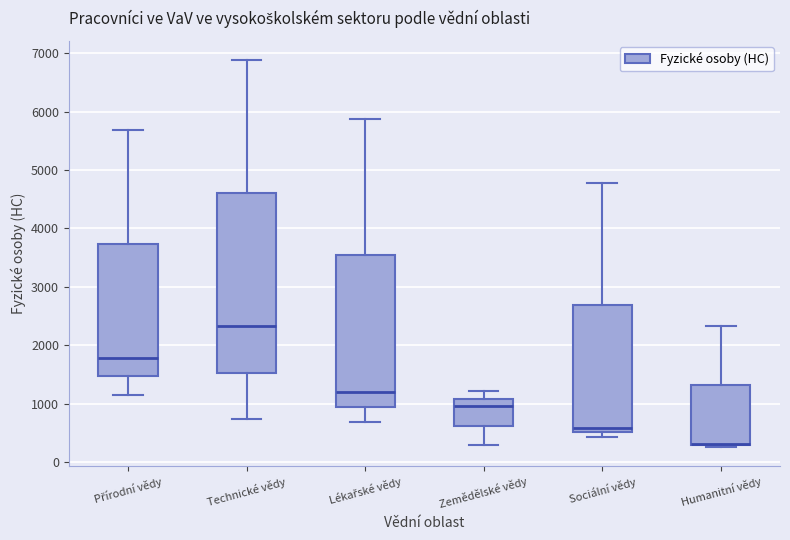

Which box is the tallest, from its lower edge to its upper edge?

Technické vědy